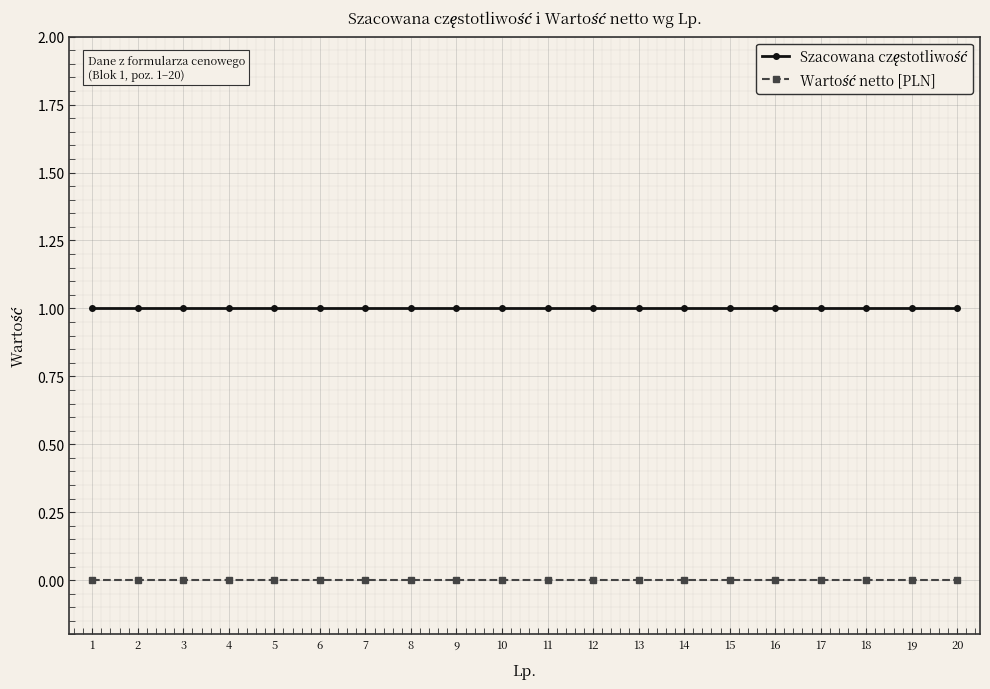

True or false: Wartość netto [PLN] and Szacowana częstotliwość cross at least once.

False